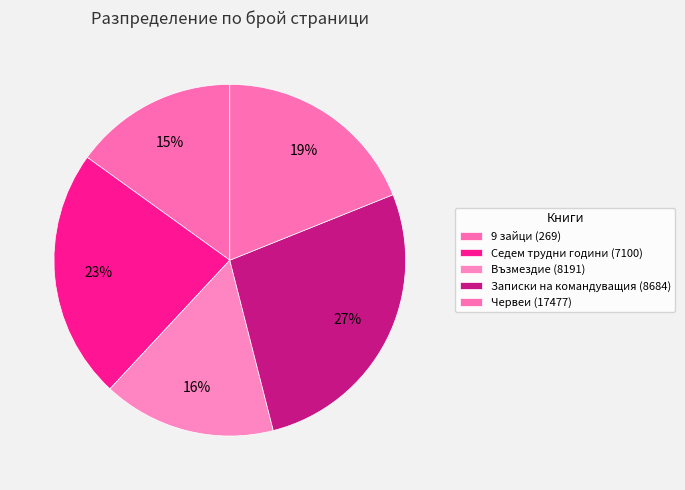

Does any single category account for the majority?

No